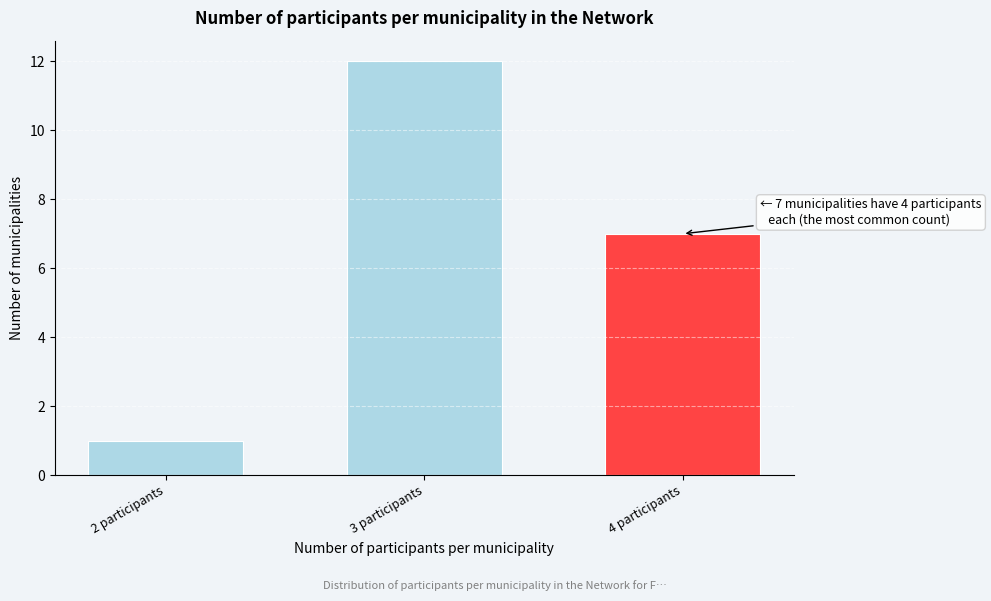

Reading left to right, transcribe all the data shown in this chart.

2 participants=1	3 participants=12	4 participants=7